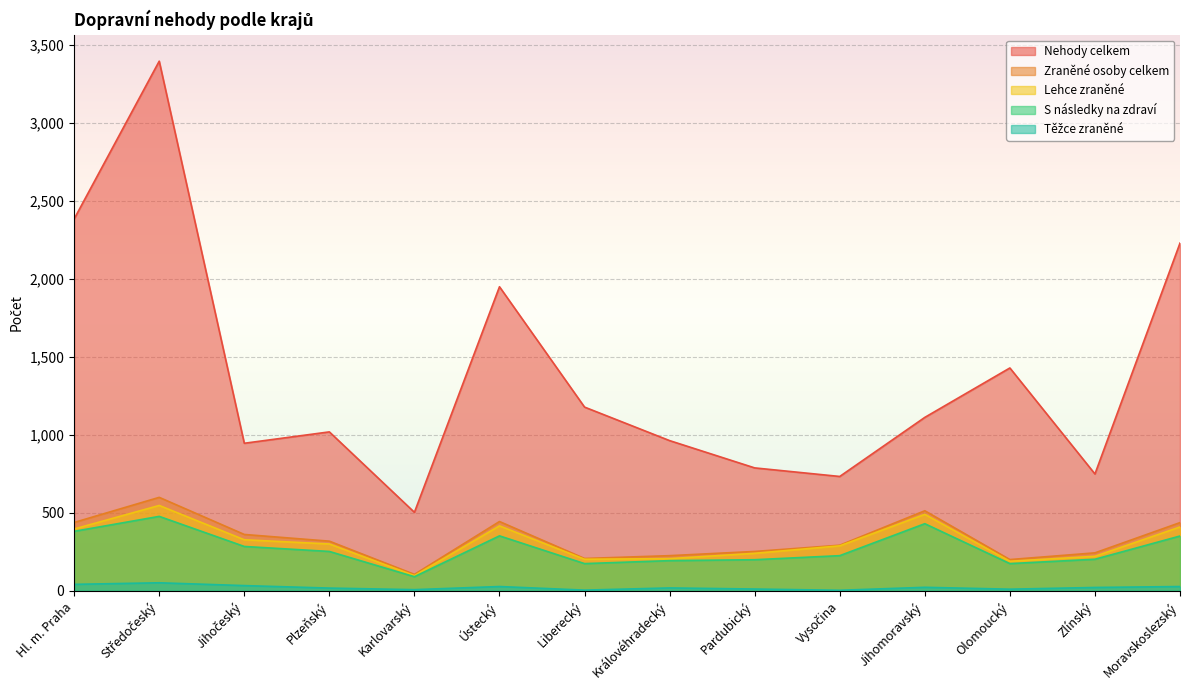

What is the difference between the second highest and minimum values in the Nehody celkem series?

1882